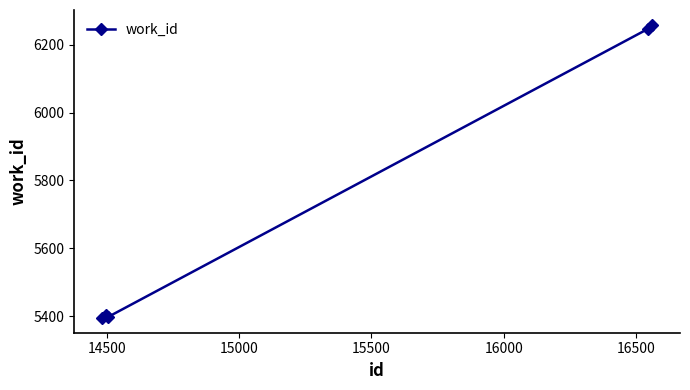

What is the average value?

5740